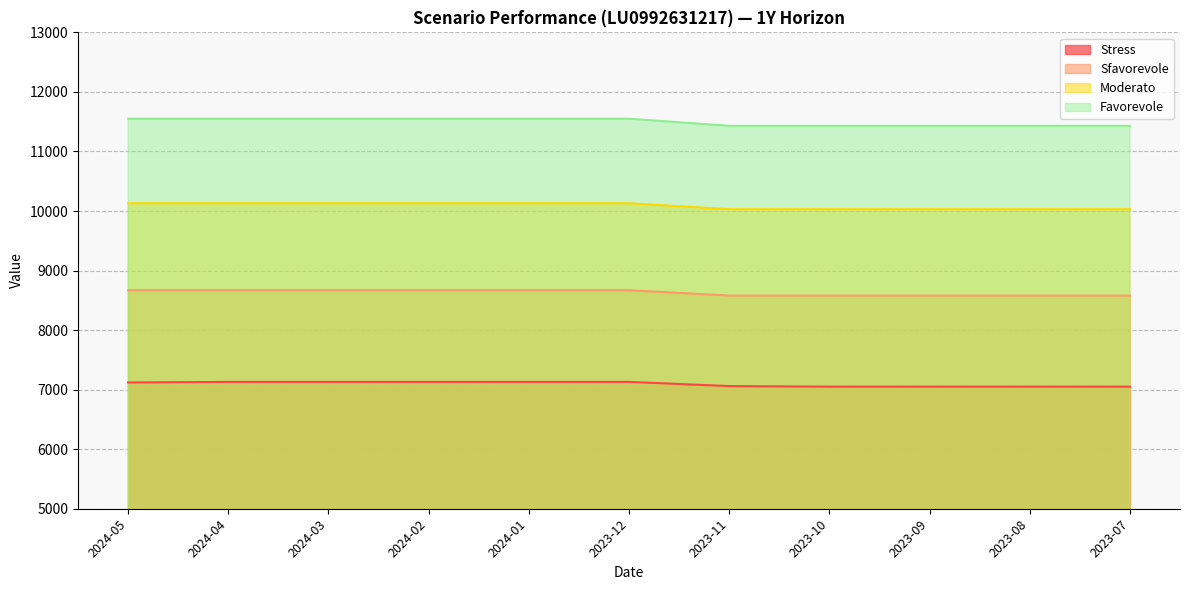

True or false: Moderato and Favorevole cross at least once.

False